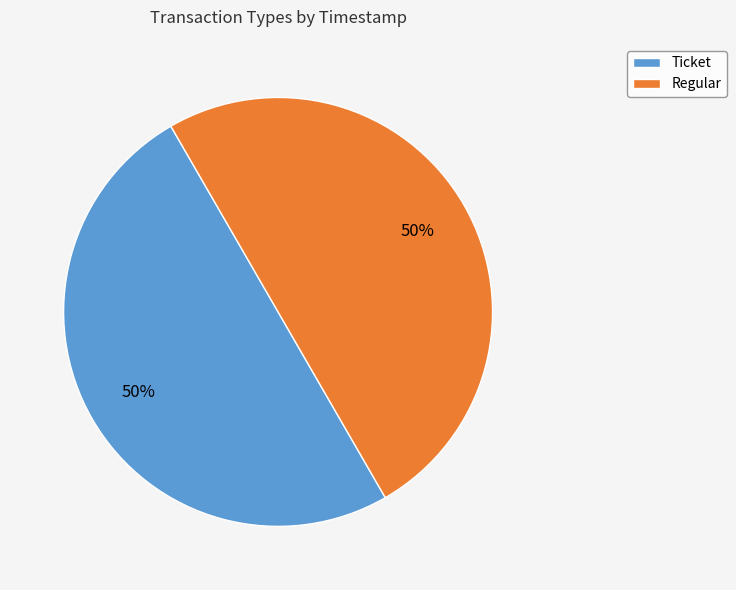

To the nearest percent, what percentage of the pie is Ticket?

50%